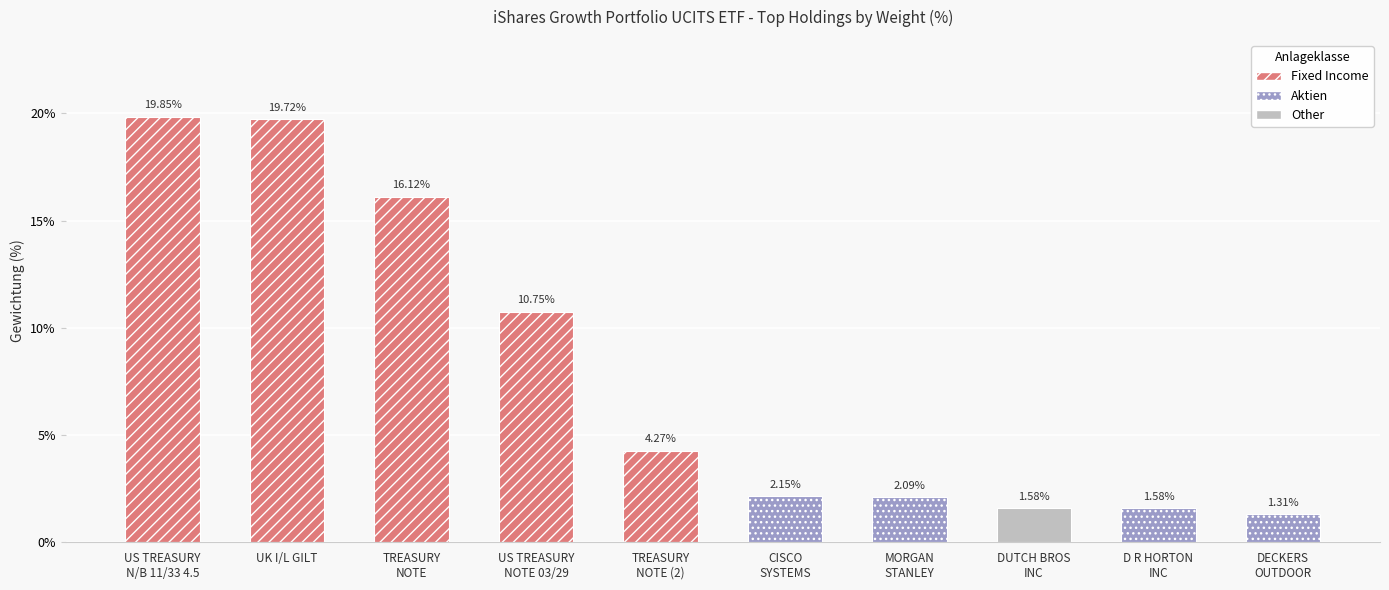

At which label is Fixed Income (FI) closest to 10?

US TREASURY NOTE 03/29 4.25